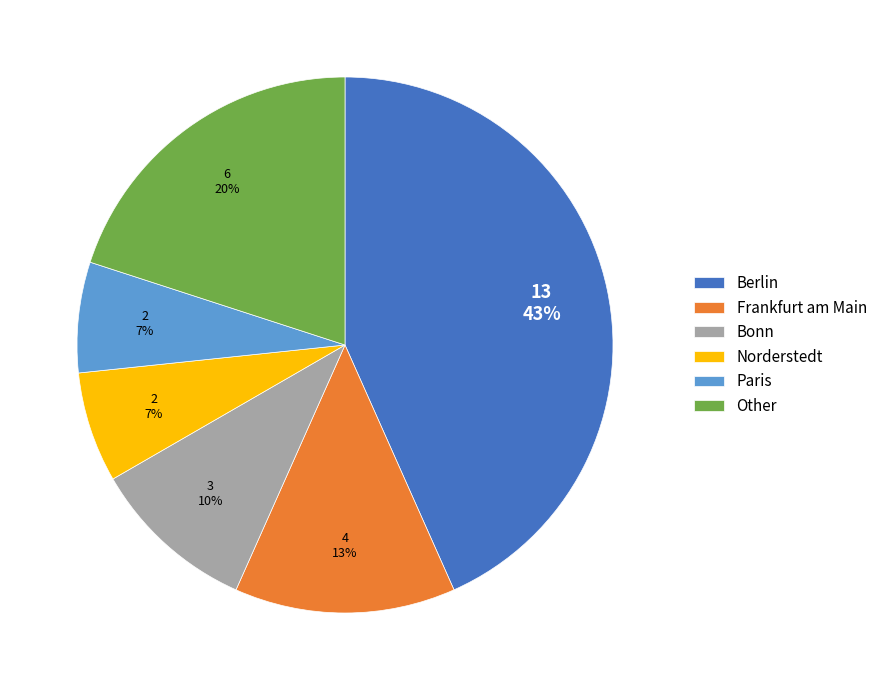

How many slices are in this pie chart?

6